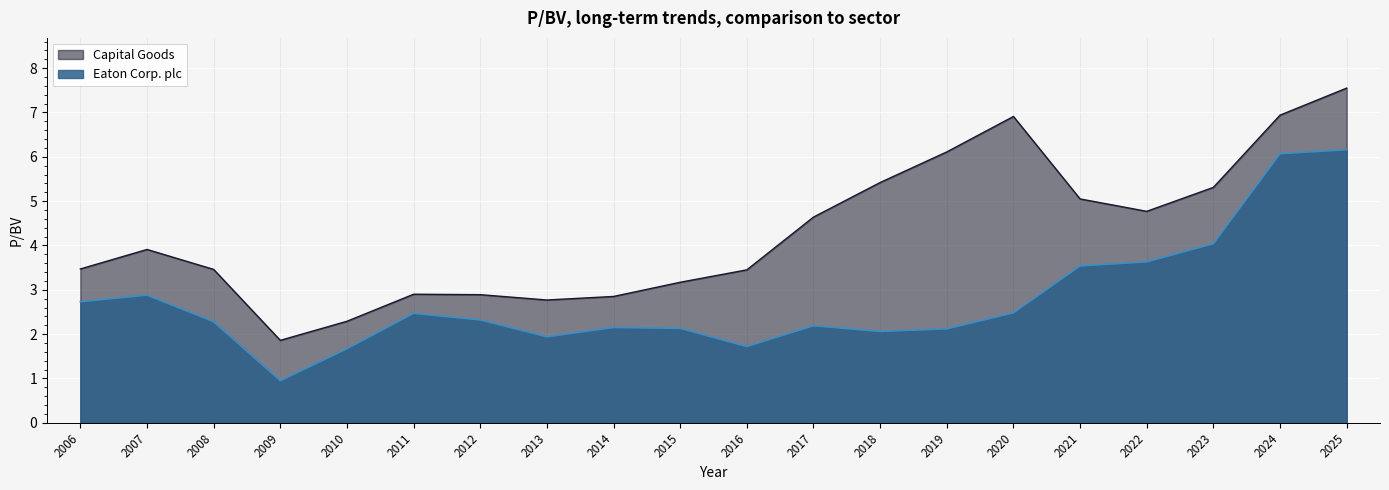

Is it true that Eaton Corp. plc equals 2.1 at 2019?

True